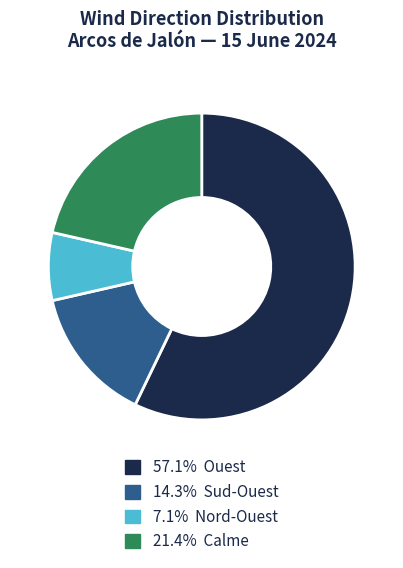

Is there a majority slice in this chart?

Yes